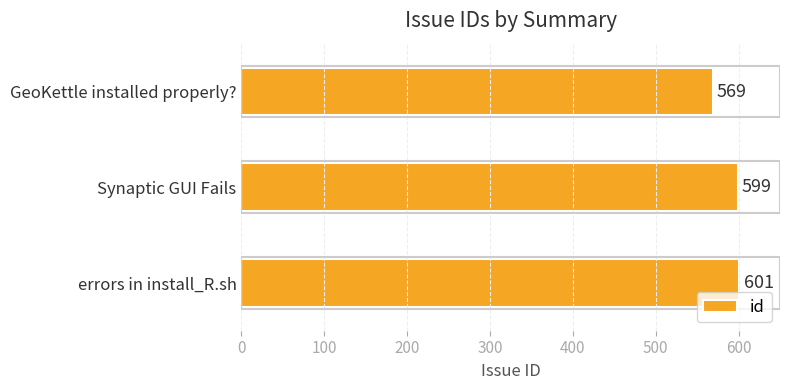

The chart shows a value of 305 at Synaptic GUI Fails. True or false?

False